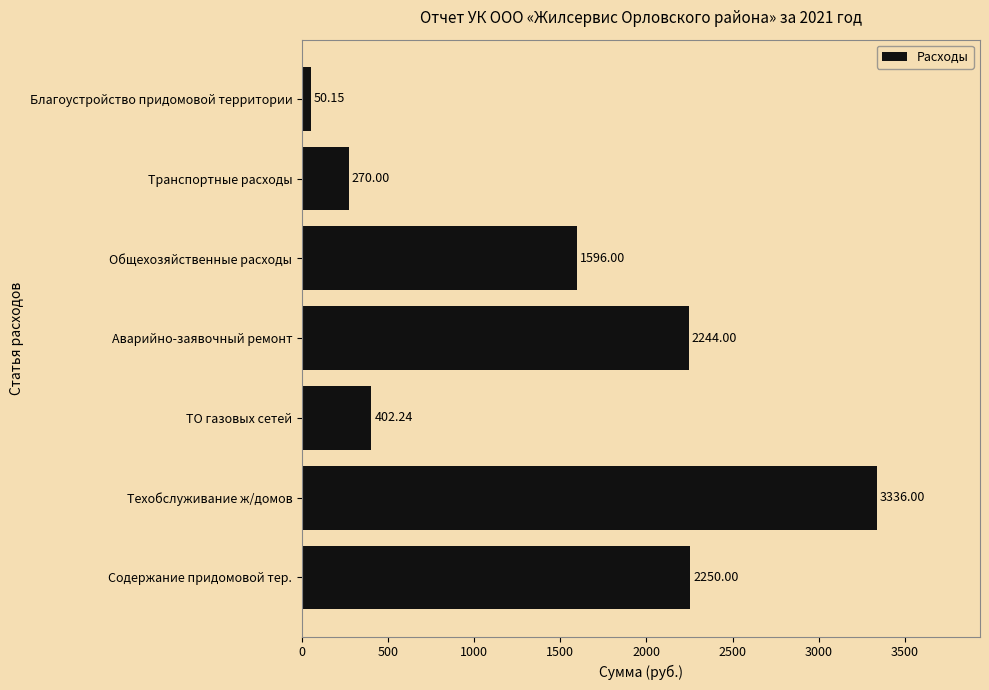

Does the chart contain stacked bars?

No